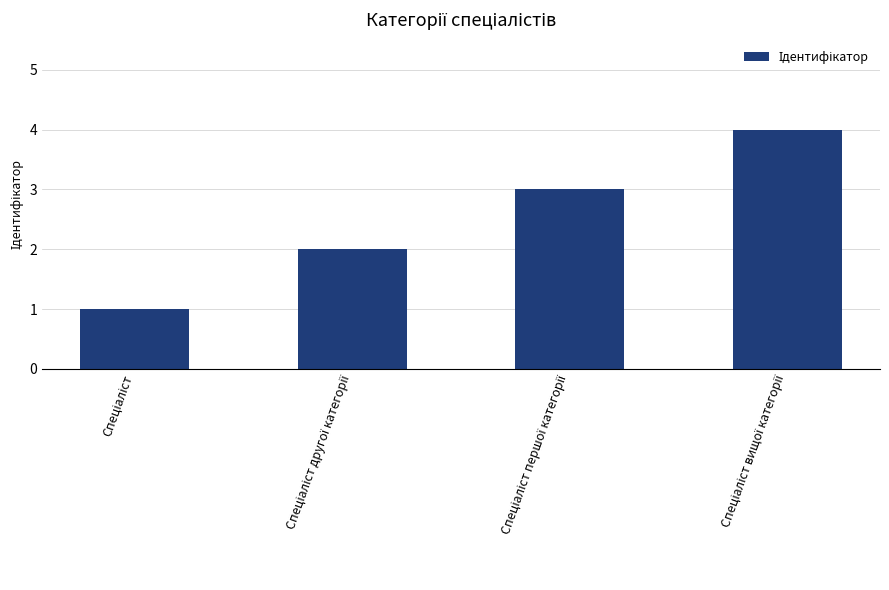

What is the maximum value shown in the chart?

4